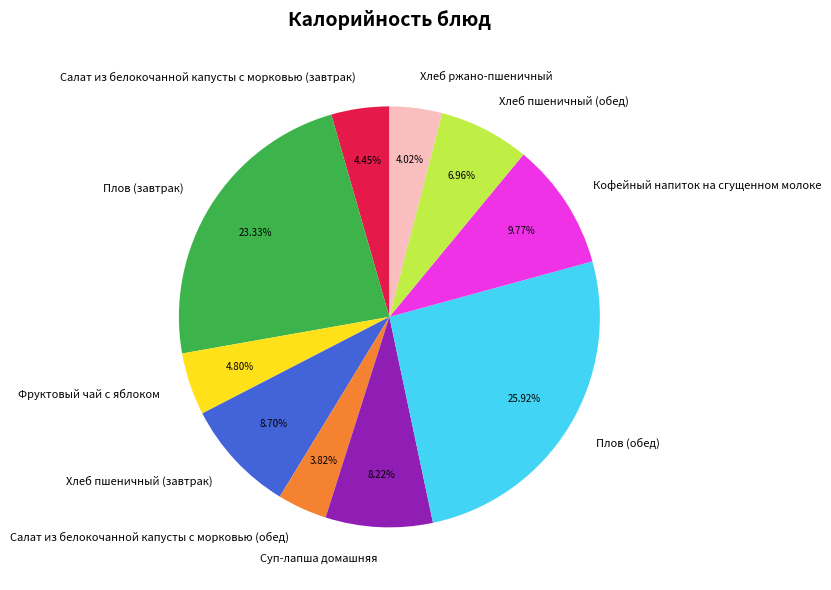

Does Плов (обед) represent more than half of the total?

No